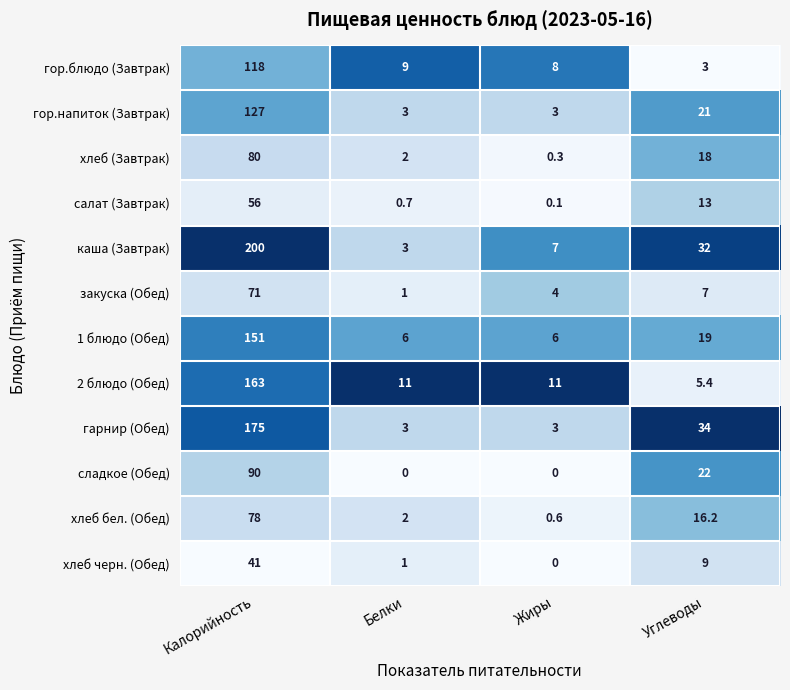

At how many categories does at least one series exceed 0?

4